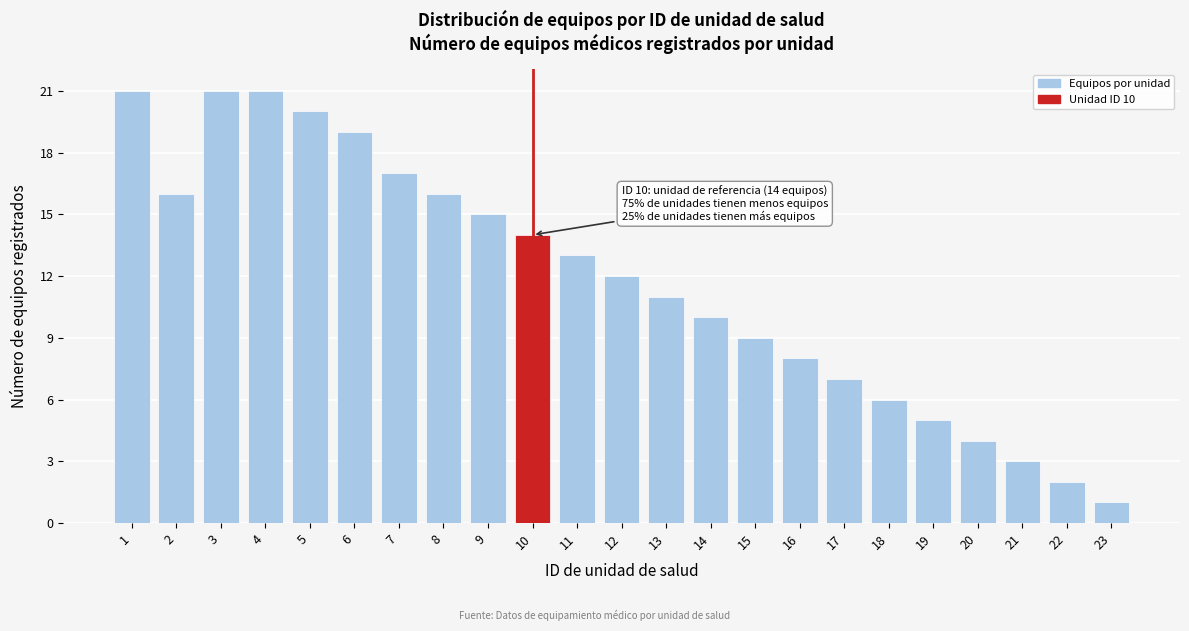

Reading left to right, list all the values displayed in this chart.

1=21	2=16	3=21	4=21	5=20	6=19	7=17	8=16	9=15	10=14	11=13	12=12	13=11	14=10	15=9	16=8	17=7	18=6	19=5	20=4	21=3	22=2	23=1